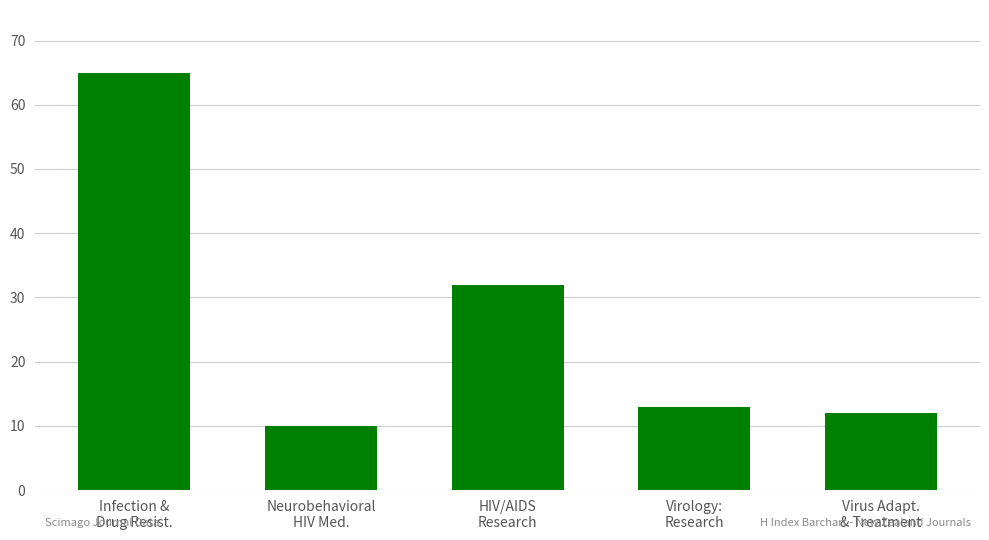

What is the label of the 3rd bar from the right?

HIV/AIDS
Research